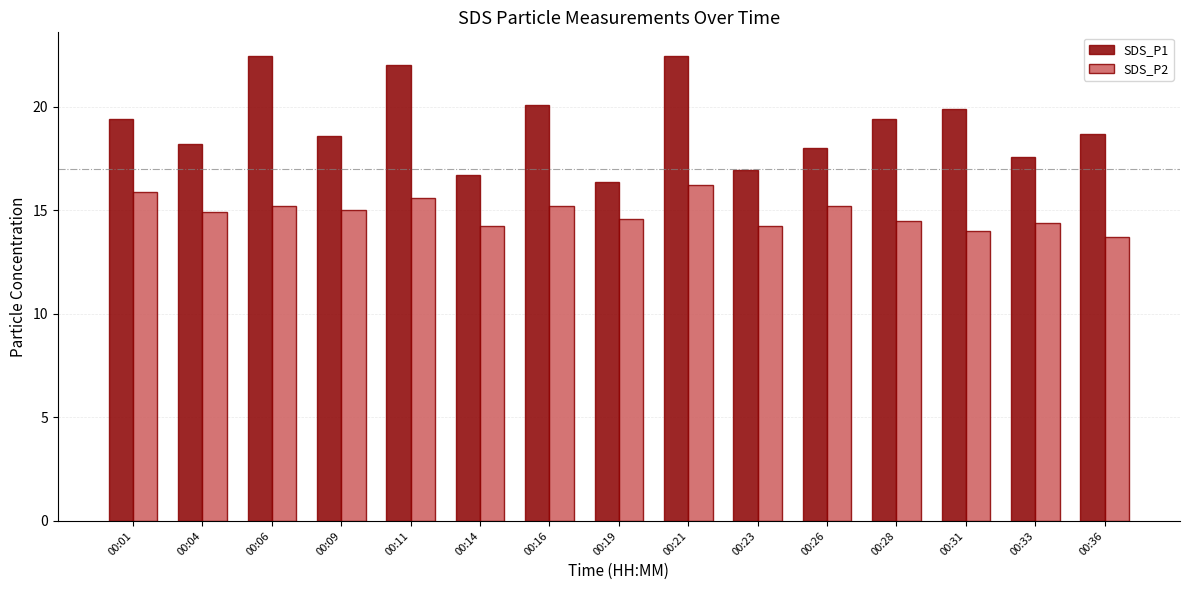

At how many categories does at least one series exceed 19?

7